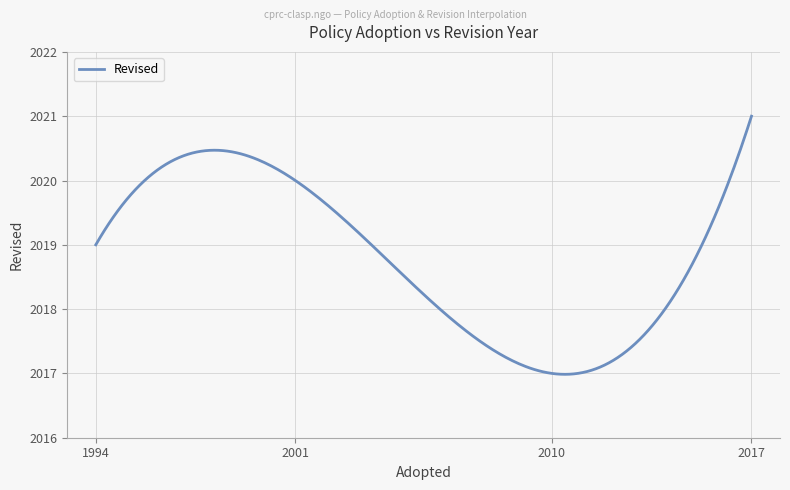

What is the minimum value shown in the chart?

2017.0